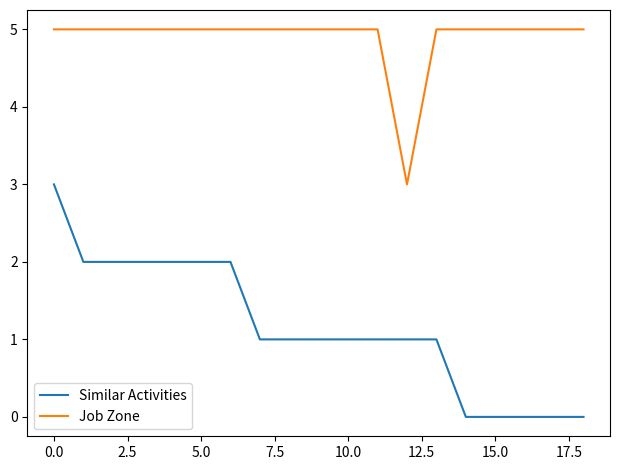

Which series has the widest spread of values?

Similar Activities